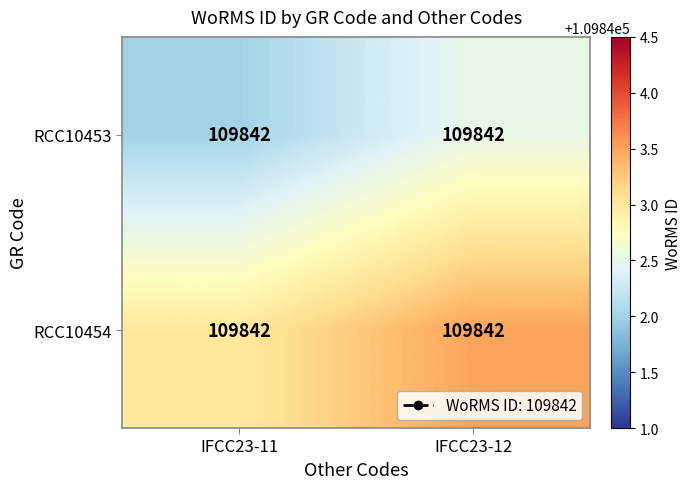

Which series has the largest range (max minus min)?

RCC10453